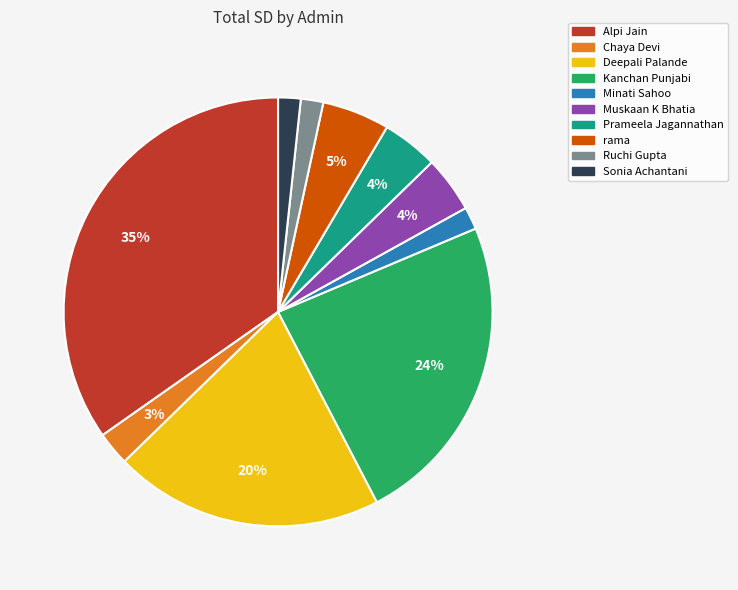

To the nearest percent, what is the difference between the Chaya Devi and Sonia Achantani slice percentages?

1%